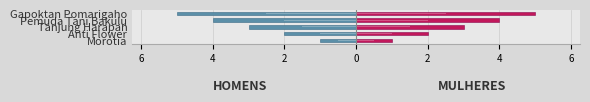

Does the chart contain any negative values?

Yes